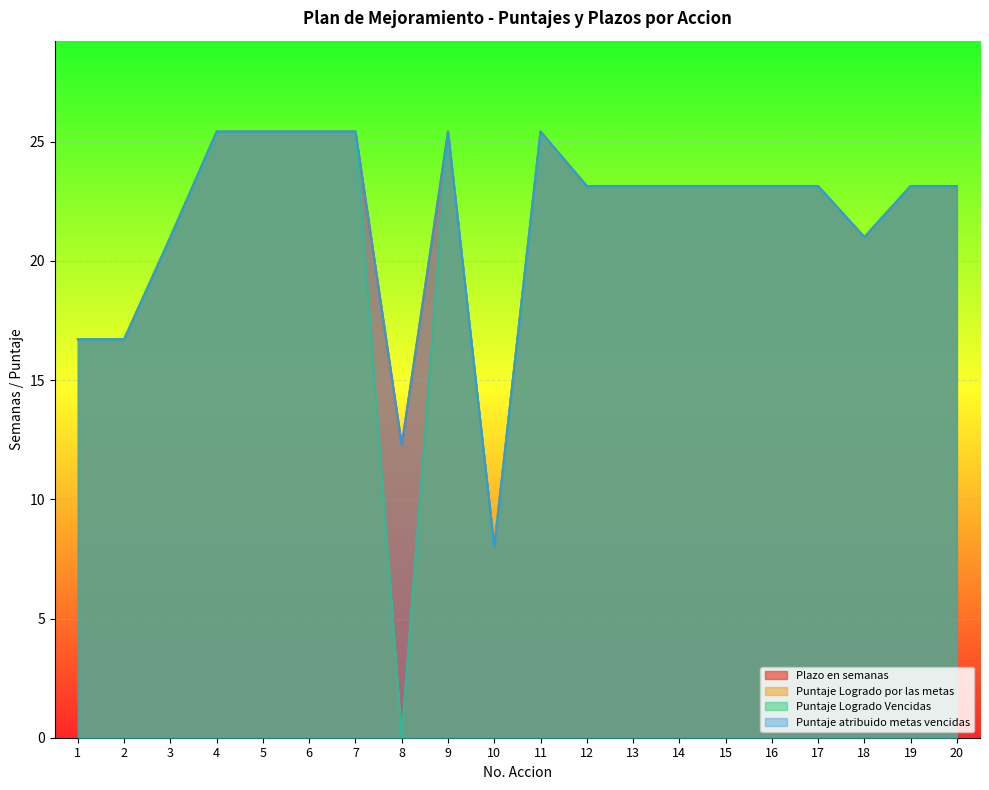

What are all the series names shown in the legend?

Plazo en semanas, Puntaje Logrado por las metas, Puntaje Logrado Vencidas, Puntaje atribuido metas vencidas